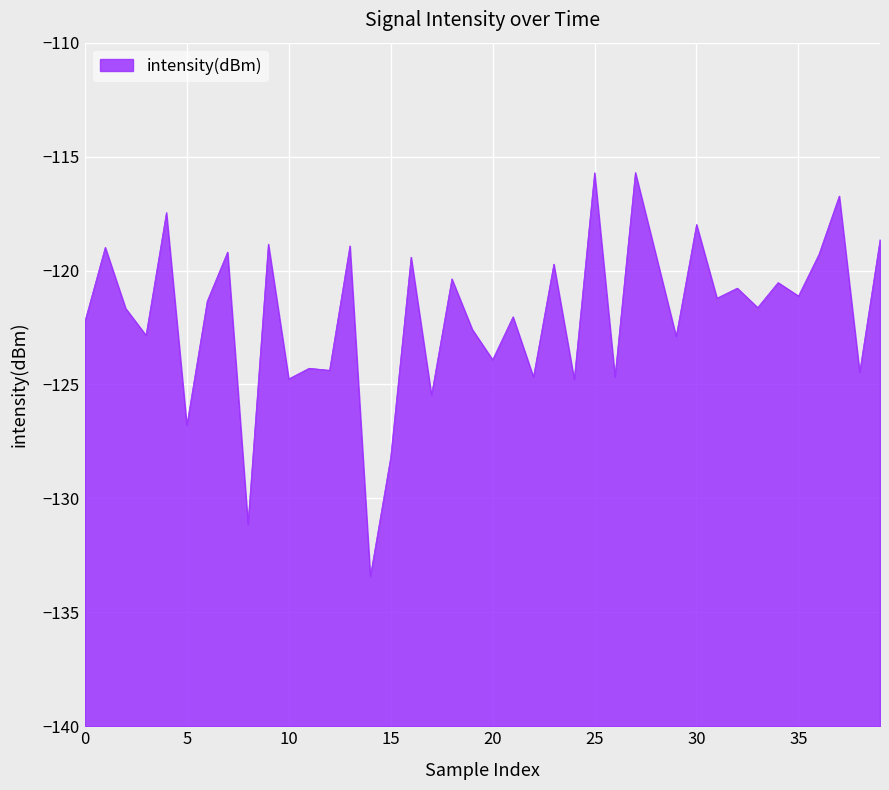

Does the chart display data point markers on the line(s)?

No